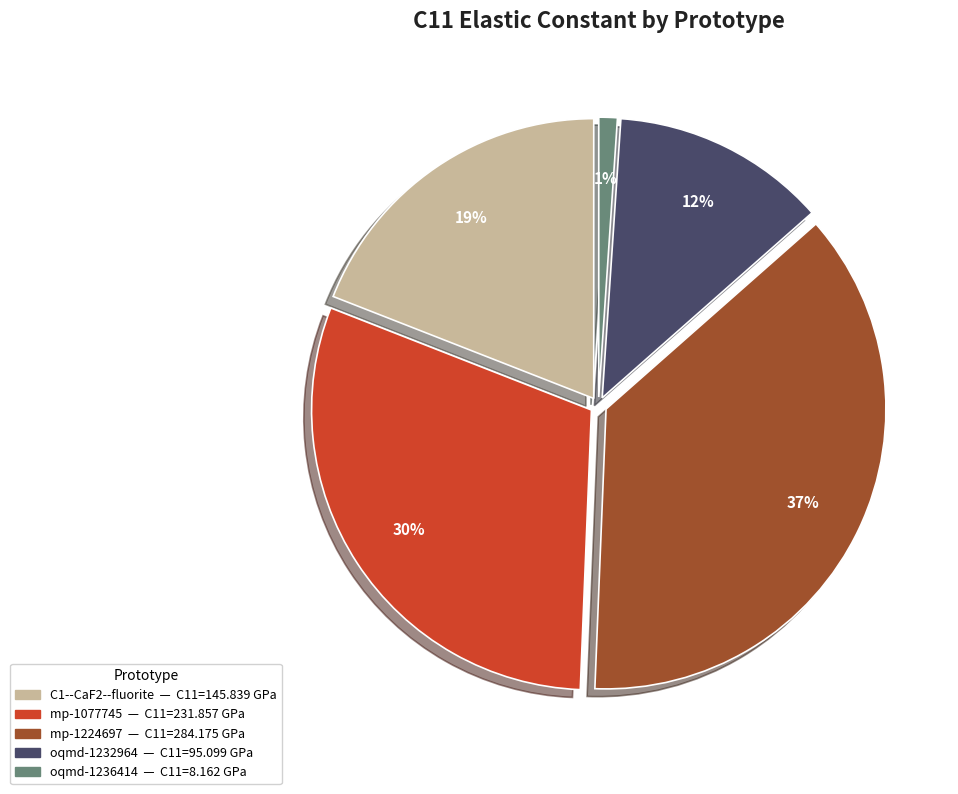

What percentage is the oqmd-1232964 slice, to the nearest percent?

12%